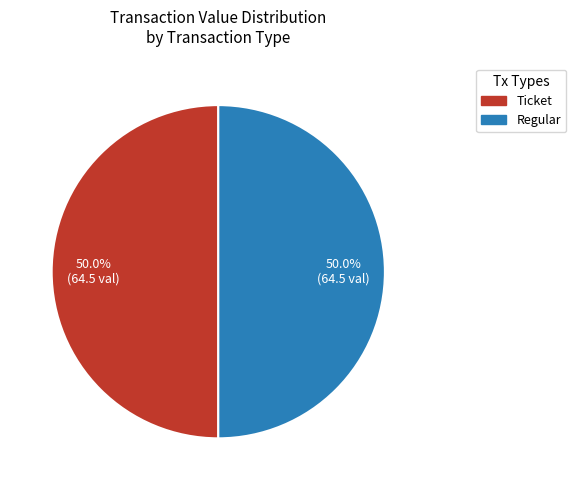

How many slices are in this pie chart?

2